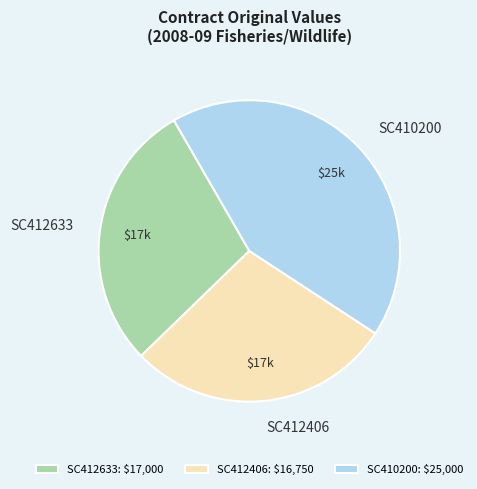

Is there any slice that represents more than half of the pie?

No